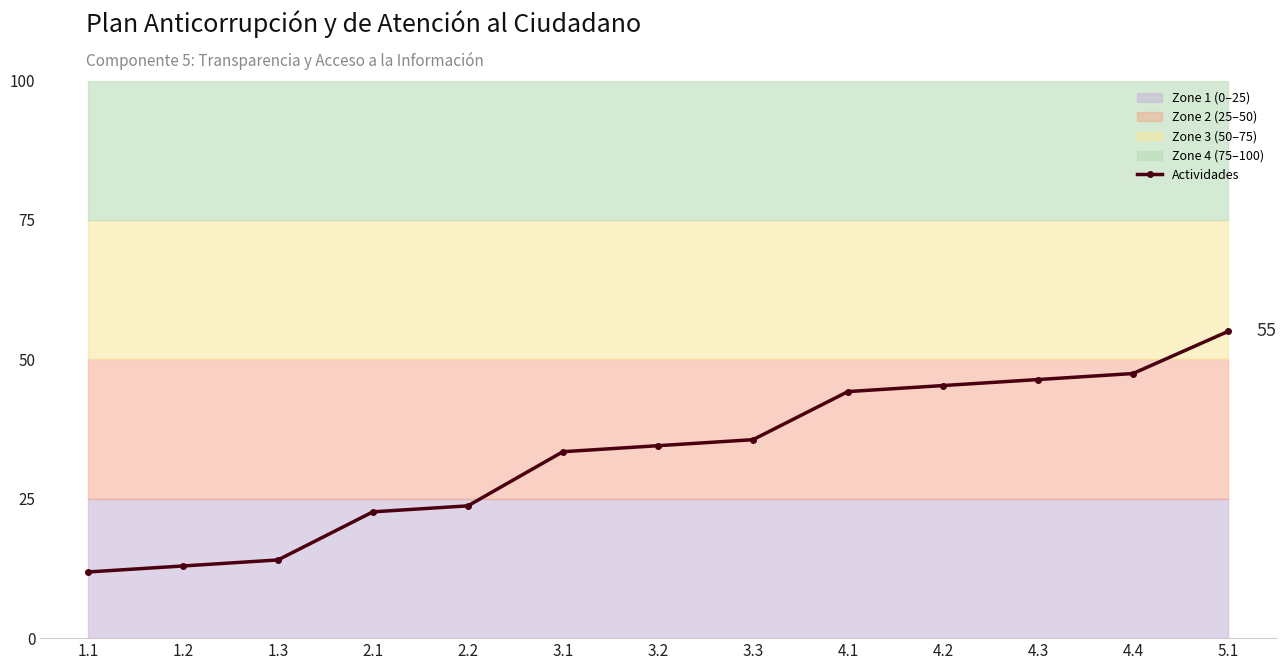

Is it true that the value at 5.1 is 98.7?

False